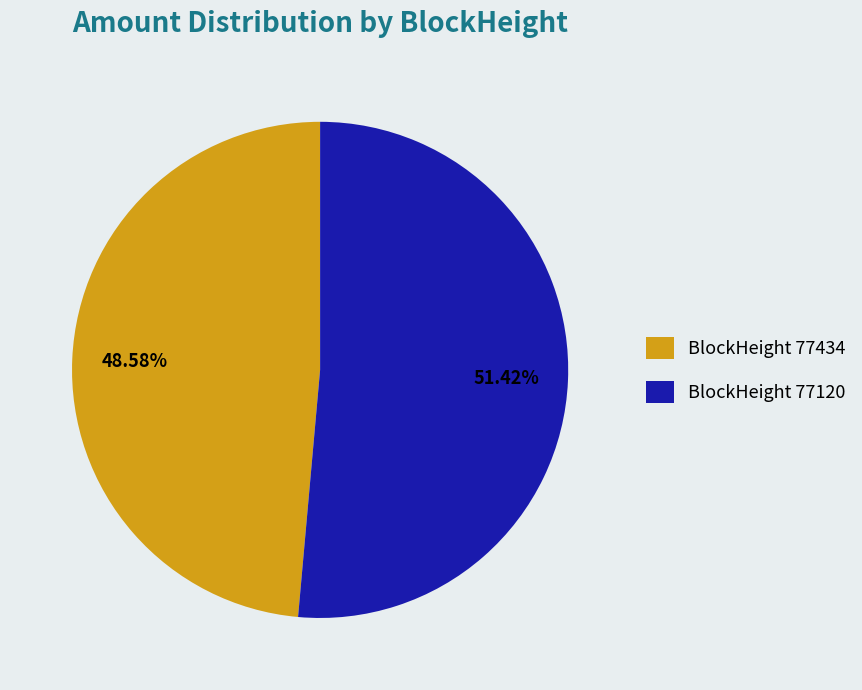

Rank the categories by value from lowest to highest.

BlockHeight 77434, BlockHeight 77120